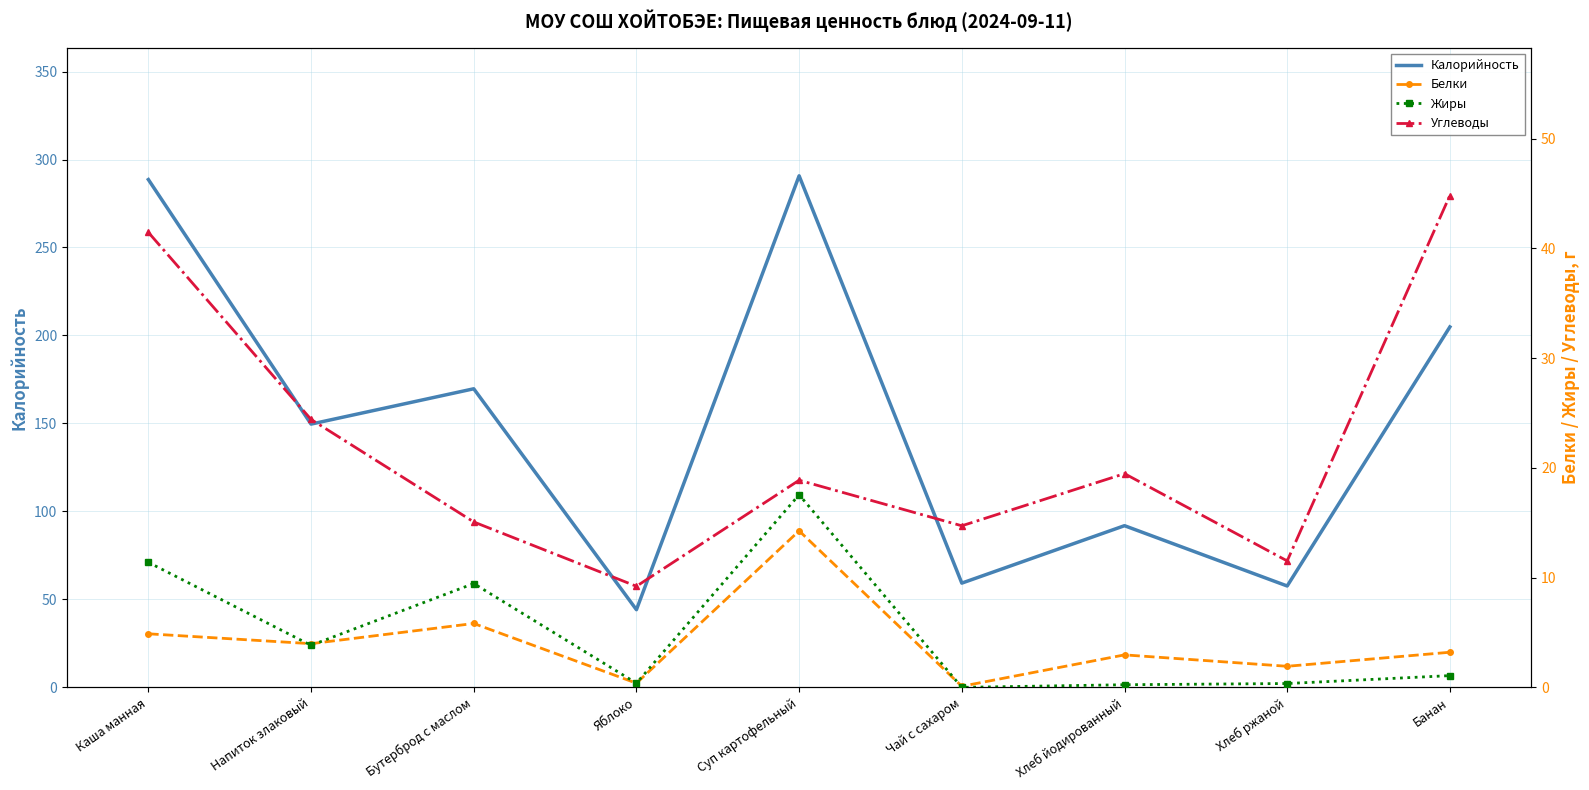

List the labels in order of Калорийность value, largest first.

Суп картофельный, Каша манная, Банан, Бутерброд с маслом, Напиток злаковый, Хлеб йодированный, Чай с сахаром, Хлеб ржаной, Яблоко